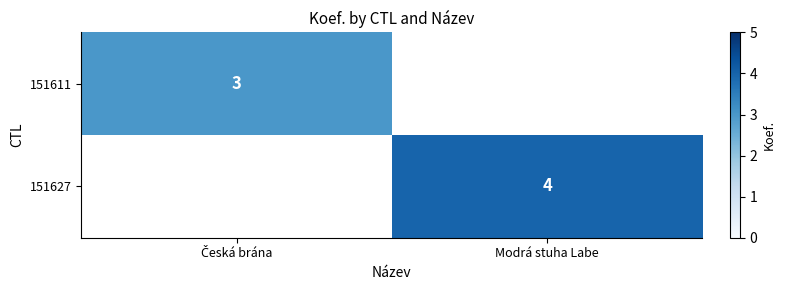

At how many categories does at least one series exceed 2?

2